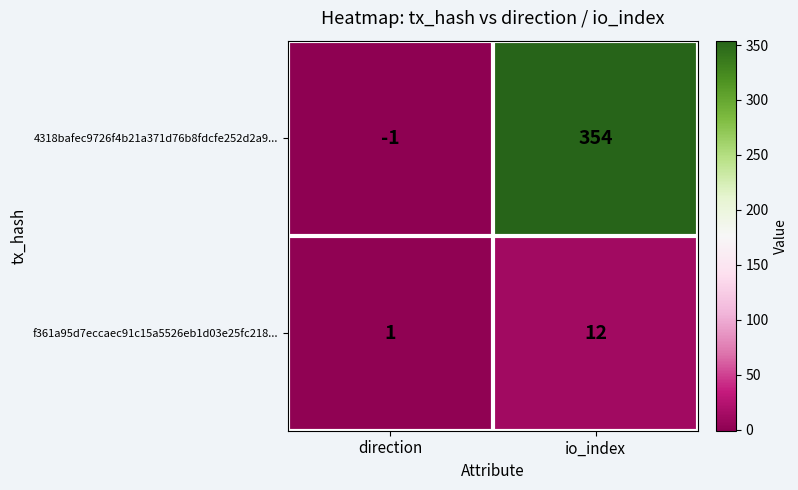

What is the difference between the maximum and minimum values in the f361a95d7eccaec91c15a5526eb1d03e25fc218... series?

11